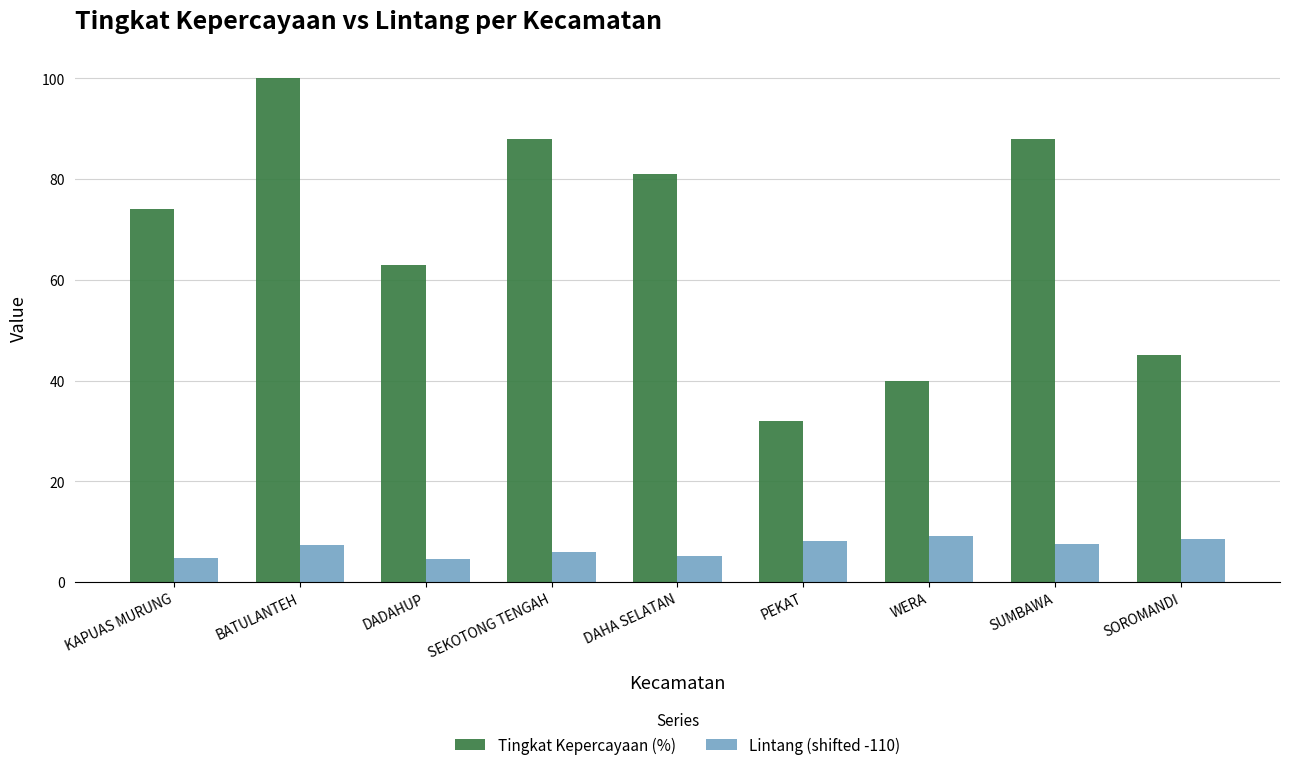

Rank the series by their average value, from highest to lowest.

Tingkat Kepercayaan (%), Lintang (shifted -110)